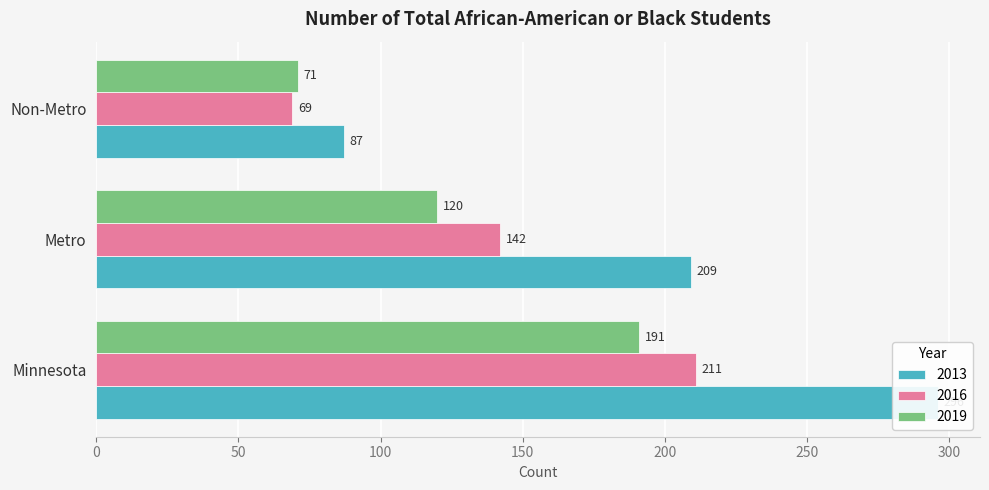

Count the number of categories in the chart.

3